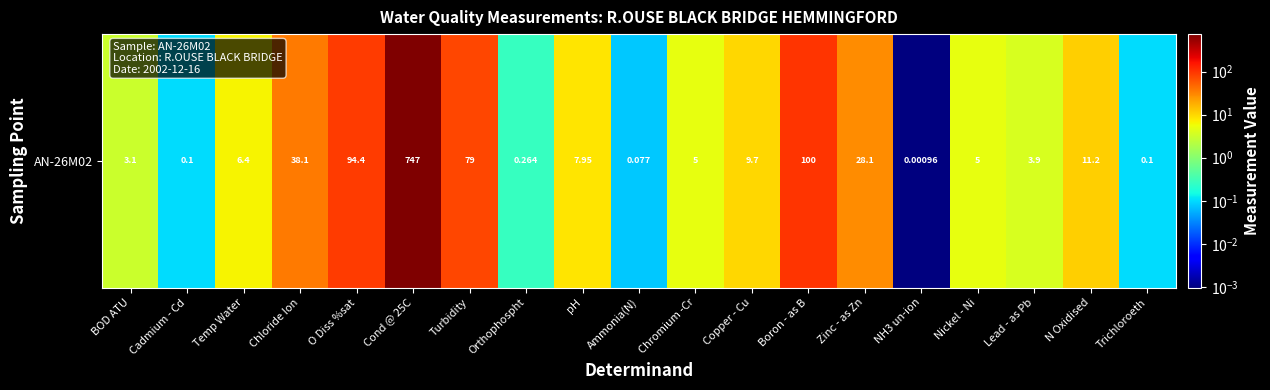

What is the difference between the maximum and minimum values?

747.0